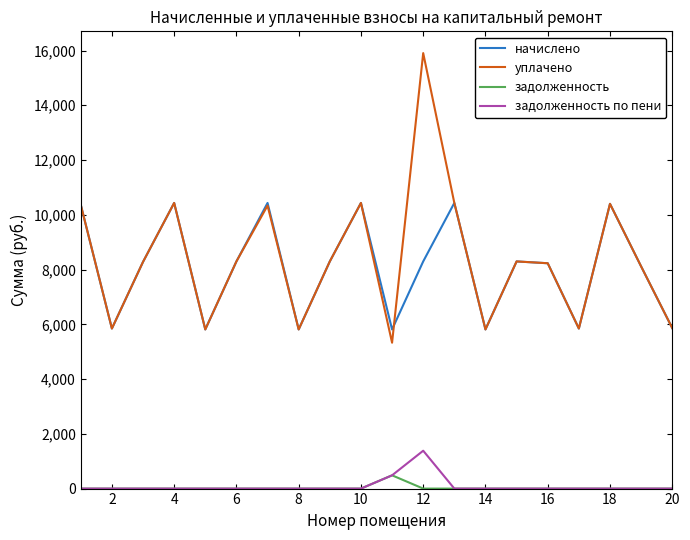

What is the lowest value of the начислено series?

5812.6